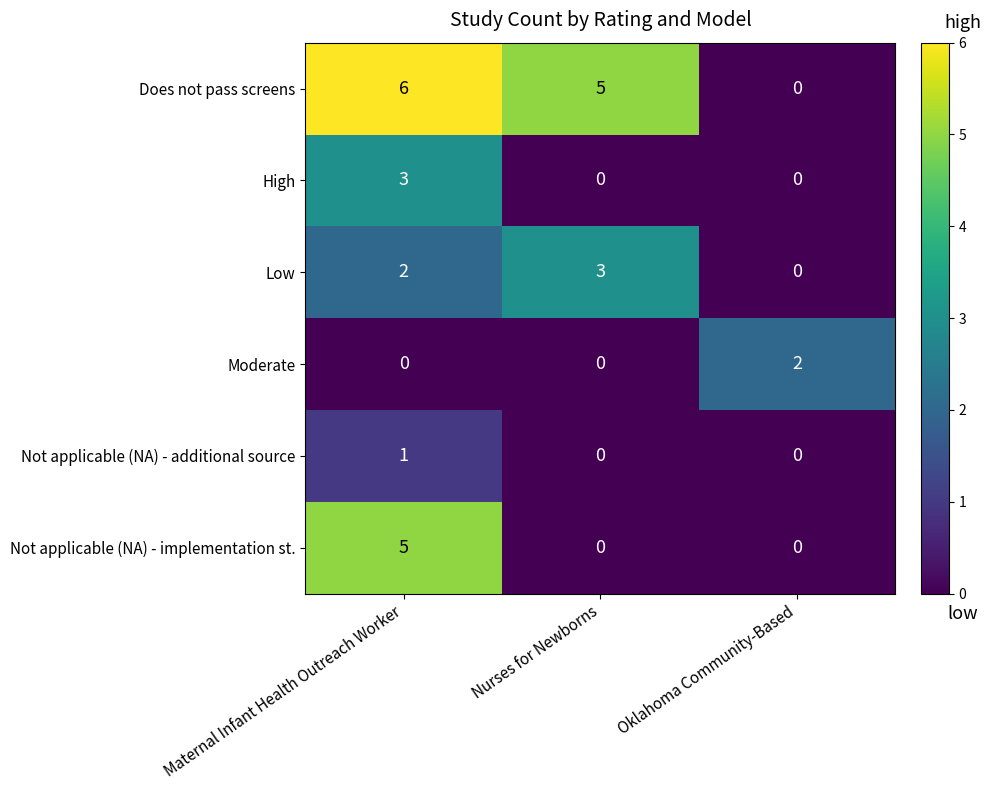

True or false: Does not pass screens has a value of 0 at Oklahoma Community-Based.

True